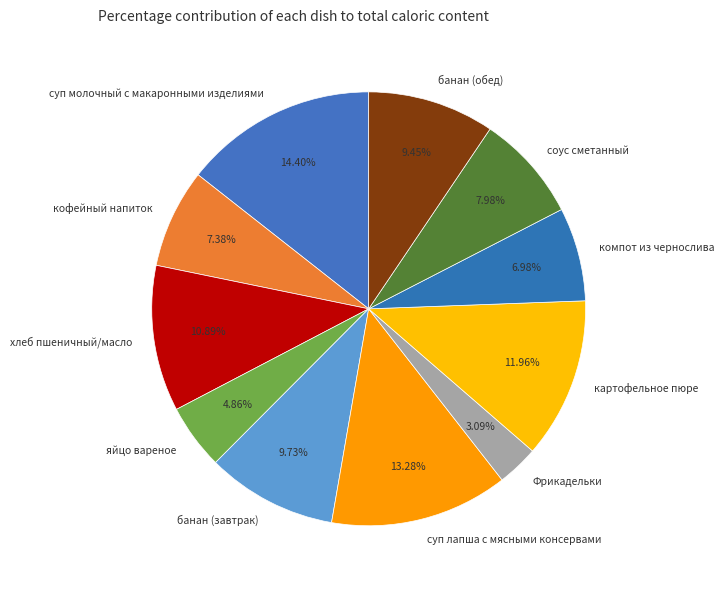

What percentage is NOT represented by компот из чернослива?

93.0%